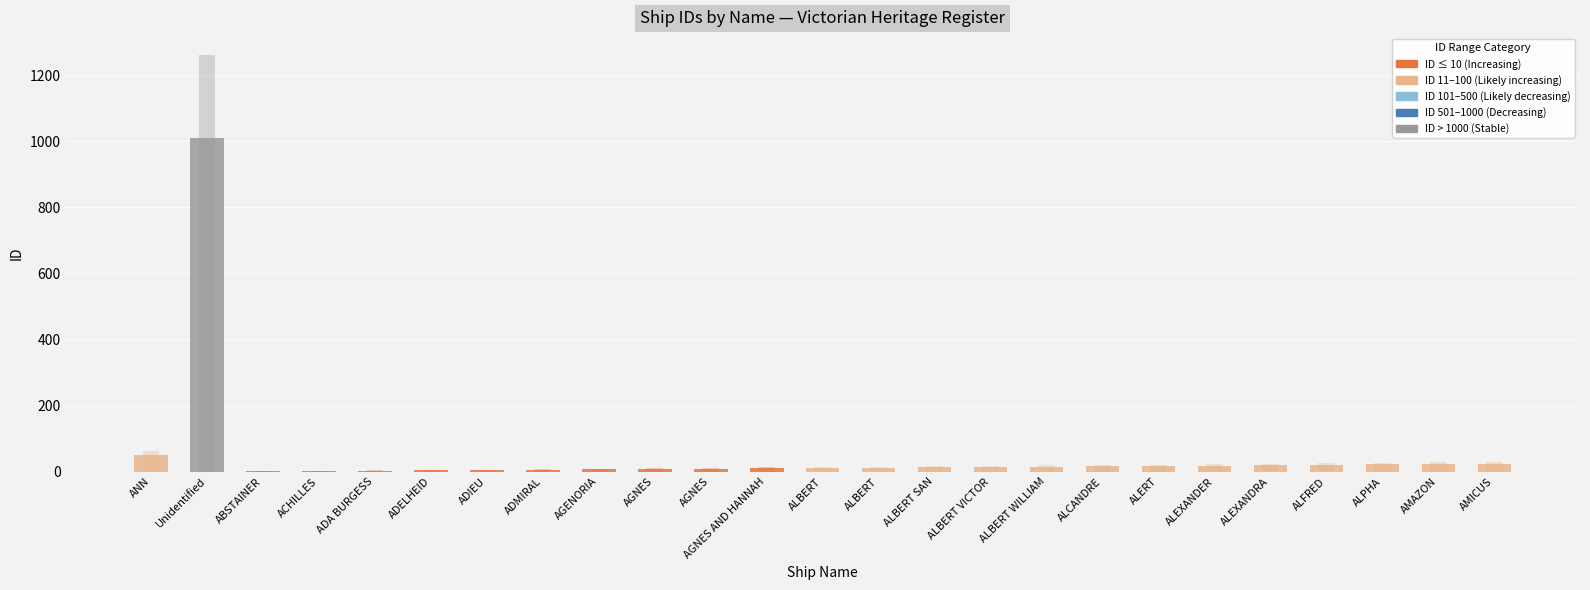

What is the label of the 7th bar from the left?

ADIEU